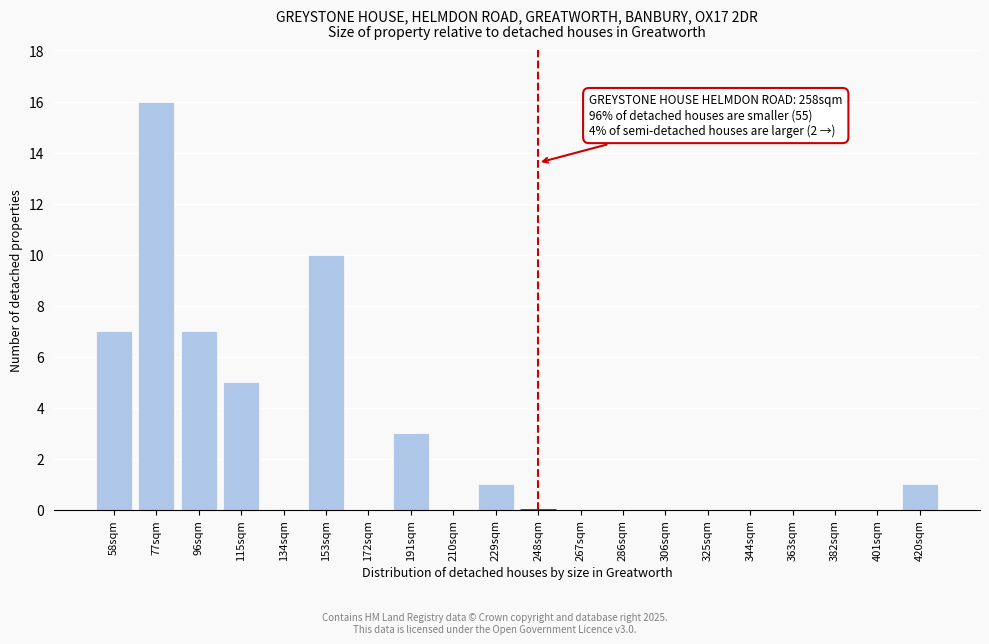

Reading left to right, what are all the values shown in this chart?

58sqm=7	77sqm=16	96sqm=7	115sqm=5	134sqm=0	153sqm=10	172sqm=0	191sqm=3	210sqm=0	229sqm=1	248sqm=0	267sqm=0	286sqm=0	306sqm=0	325sqm=0	344sqm=0	363sqm=0	382sqm=0	401sqm=0	420sqm=1